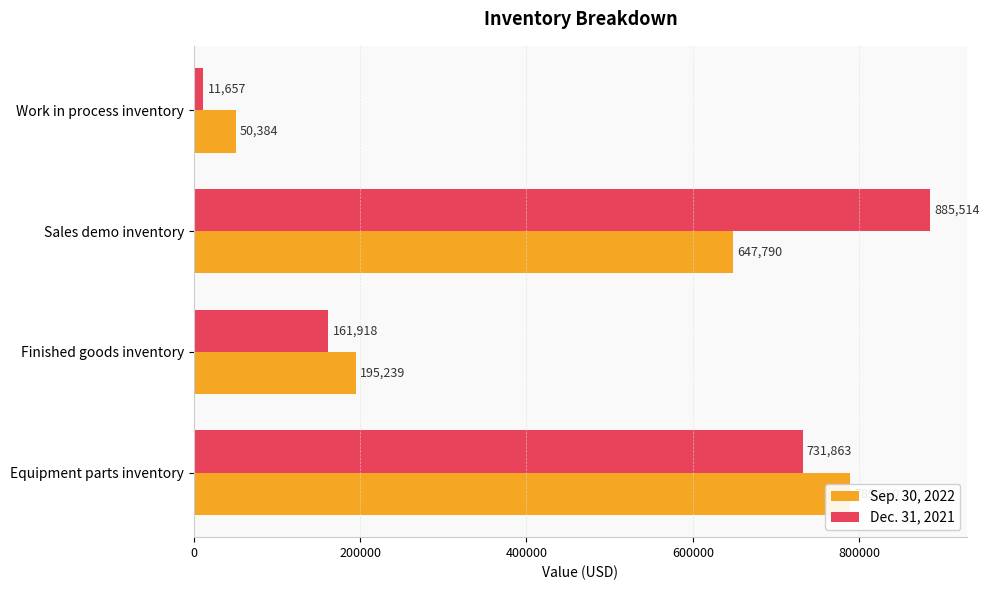

At Work in process inventory, list the series in order from smallest to largest.

Dec. 31, 2021, Sep. 30, 2022